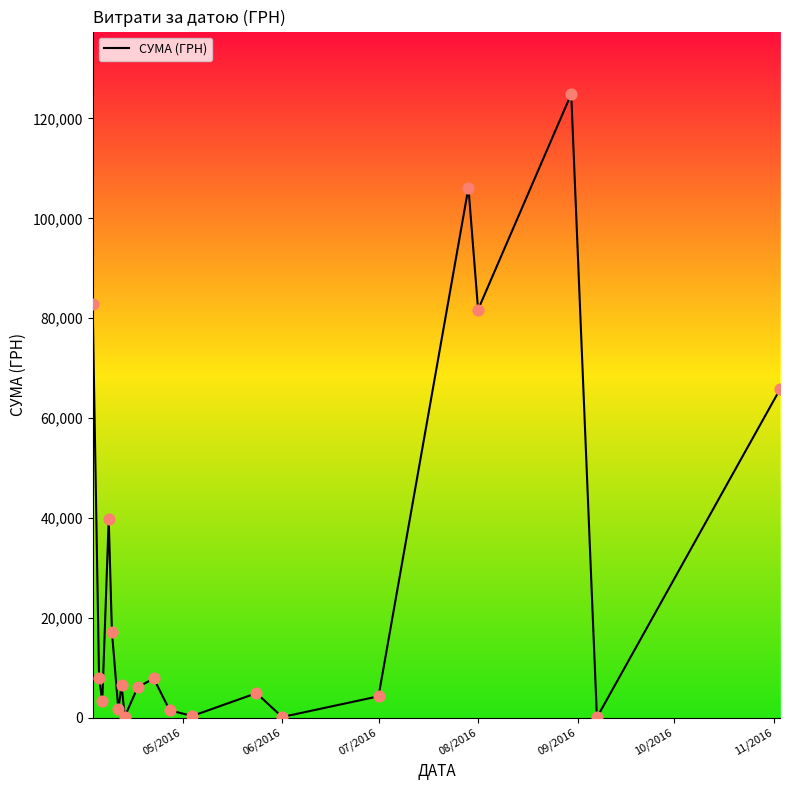

What is the maximum value shown in the chart?

124904.8